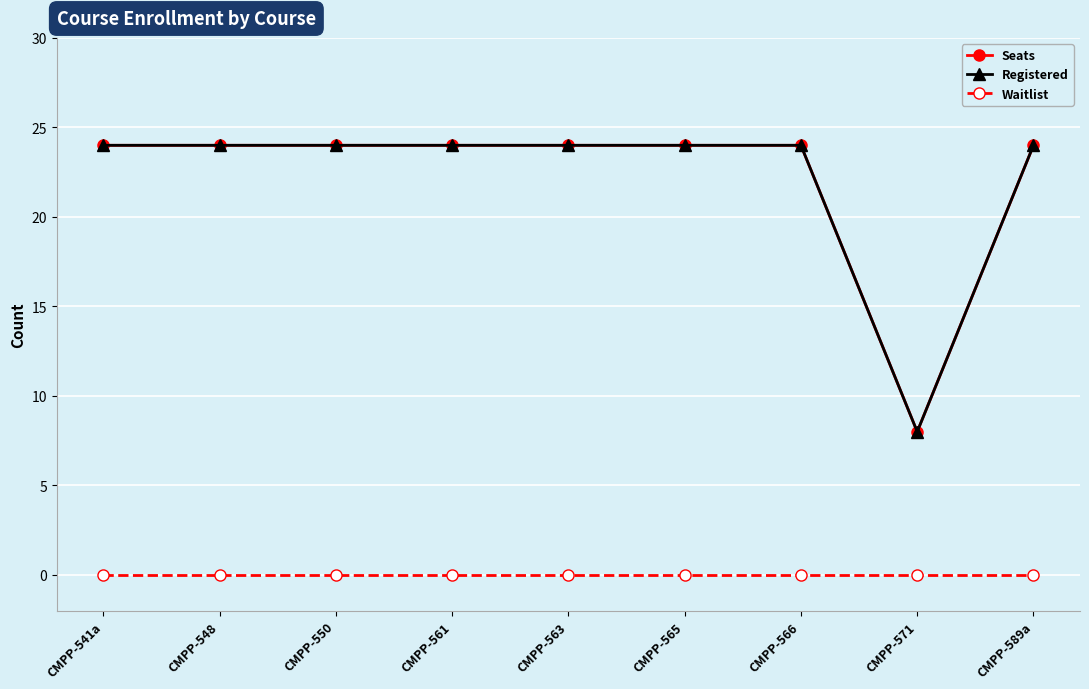

At which category is the sum across all series the highest?

CMPP-541a